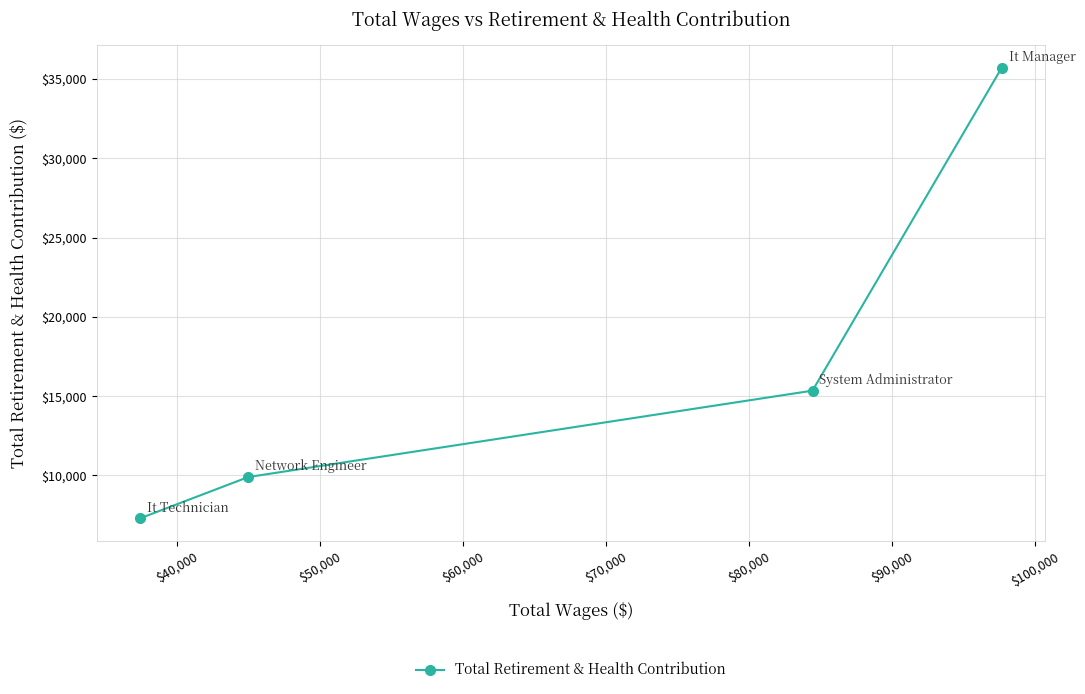

What is the greatest value displayed?

35720